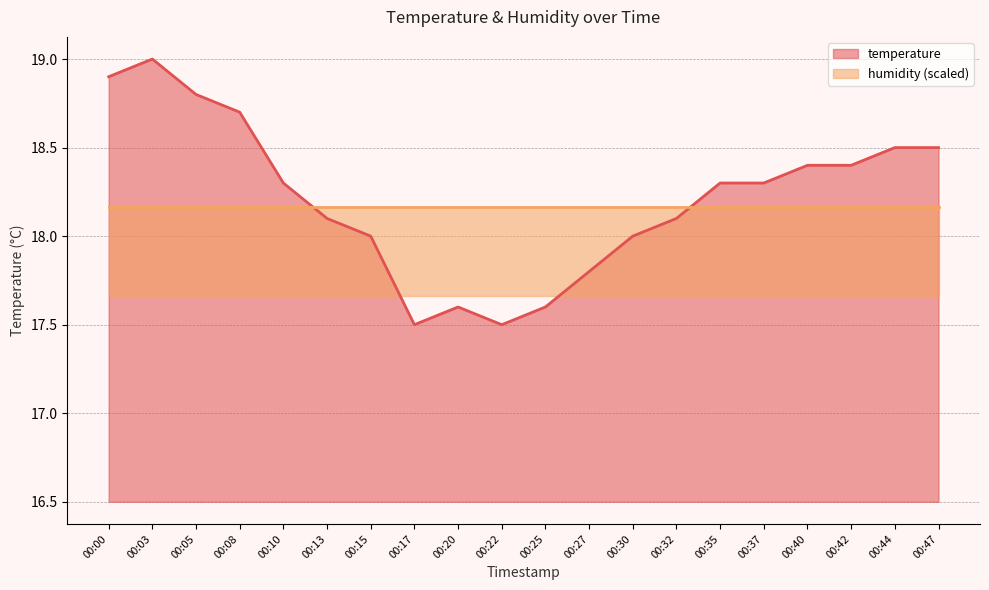

At which category does the chart reach its minimum across all series?

00:17